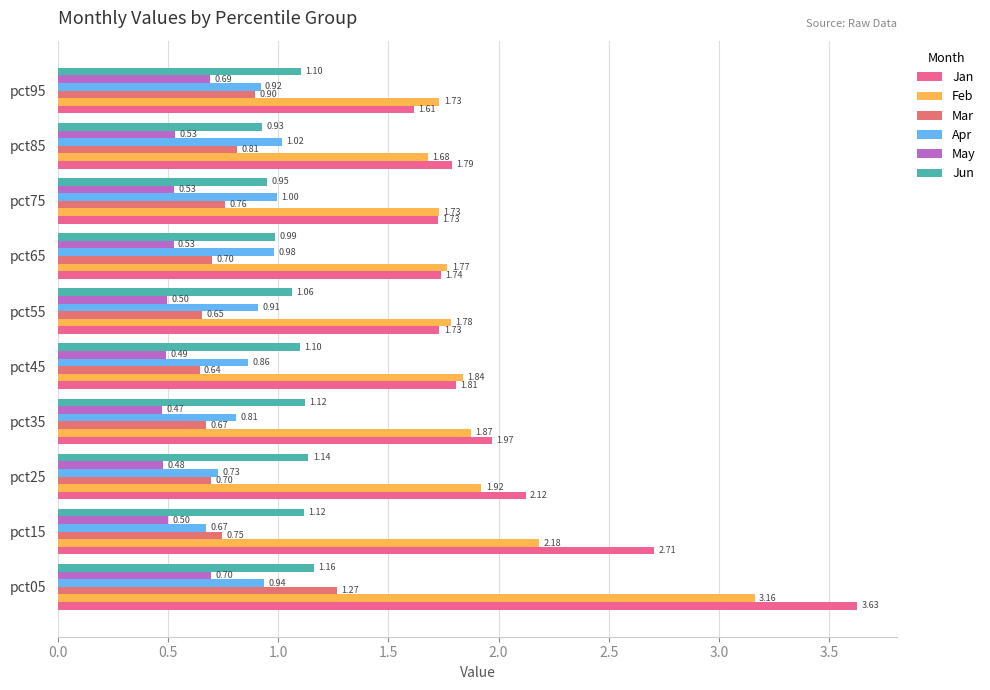

What is the maximum value shown in the chart?

3.6